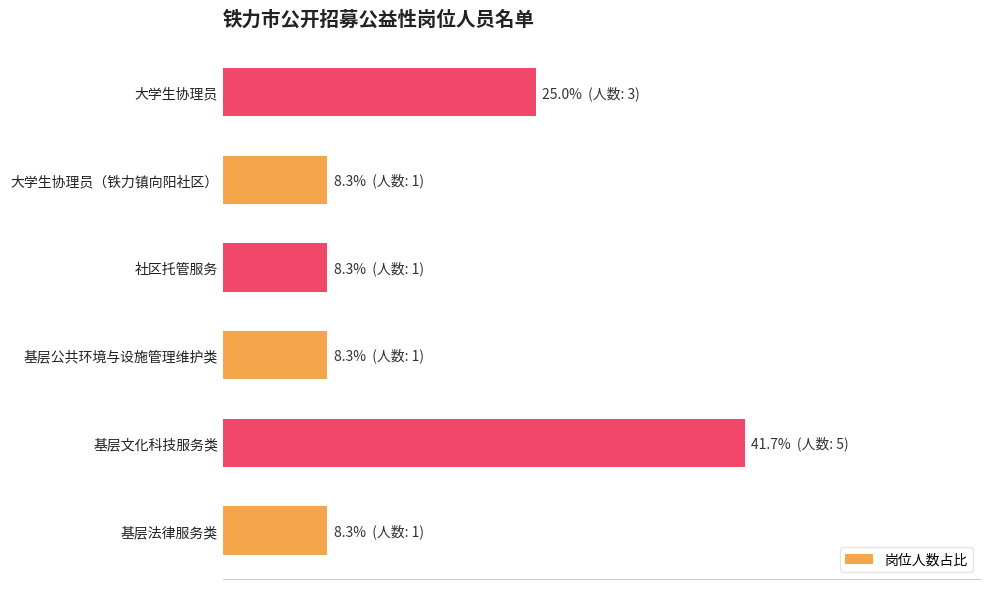

What is the smallest value displayed?

8.3